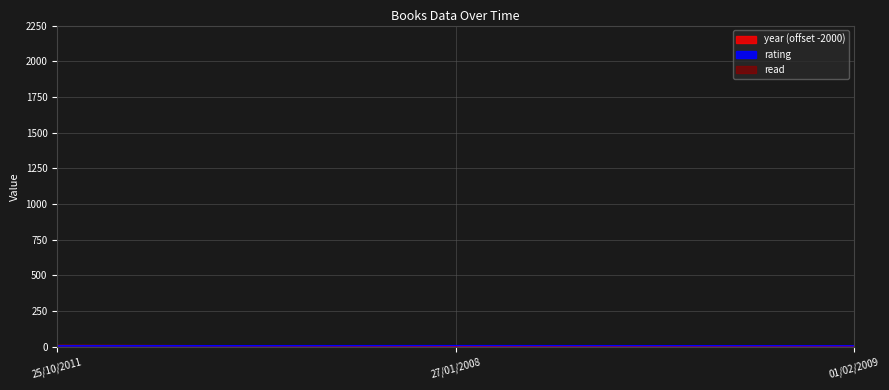

What is the value of the year point at the 3rd from the left?

8